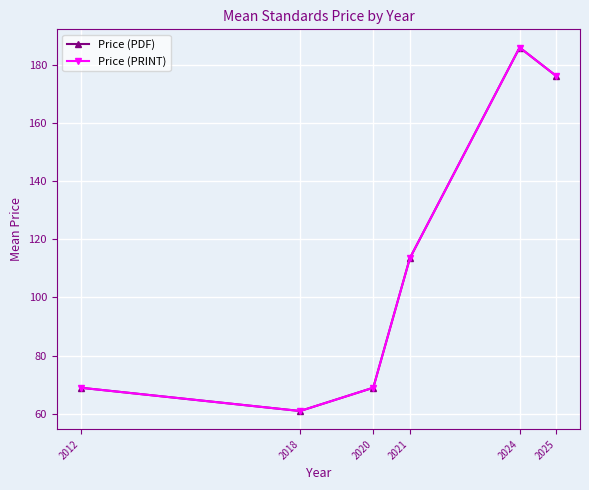

What is the average value of the Price (PRINT) series?

112.4